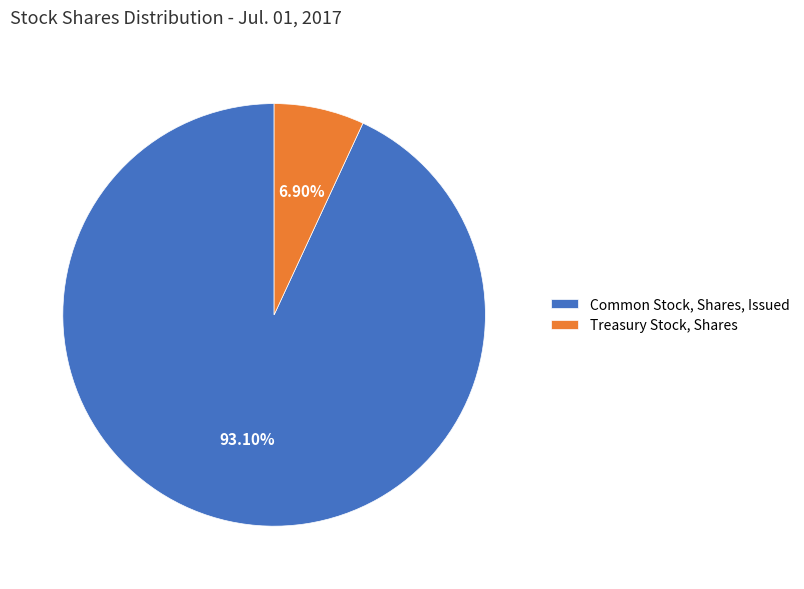

To the nearest percent, what is the difference between the largest and smallest slice percentages?

86%